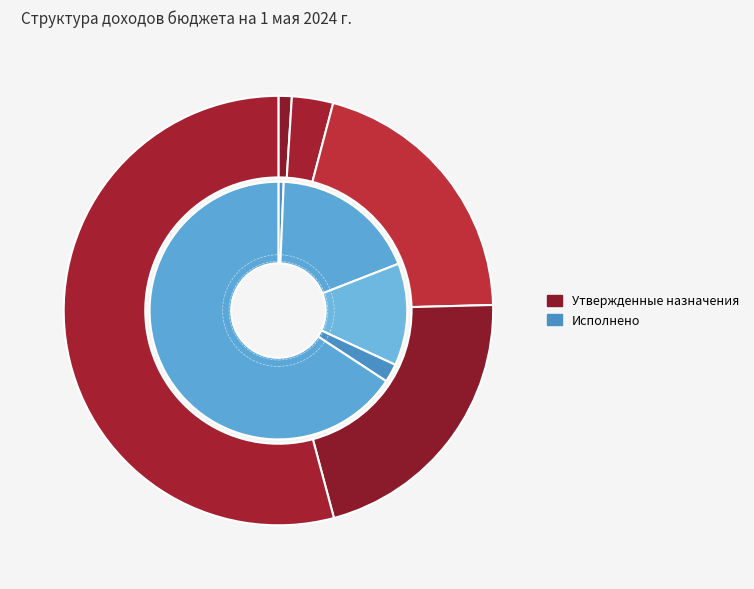

Which category has the smallest portion of the pie?

НАЛОГИ НА ПРИБЫЛЬ, ДОХОДЫ